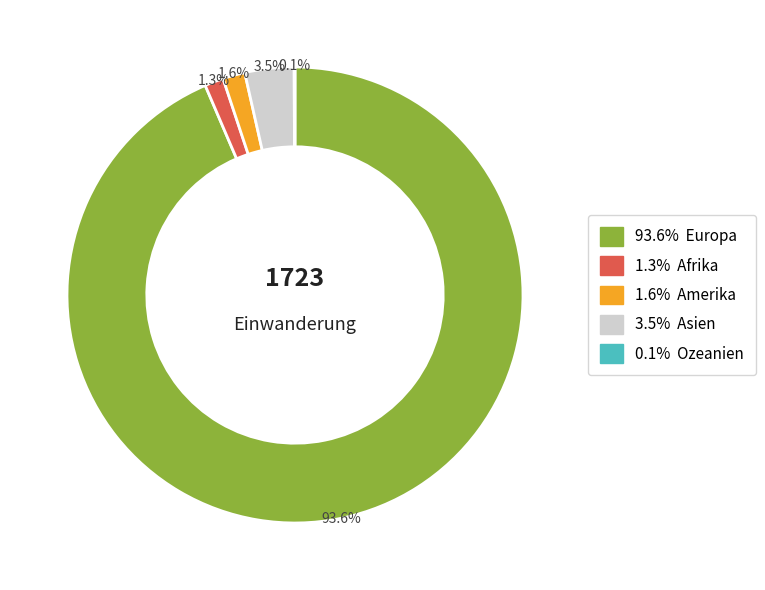

Is there a majority slice in this chart?

Yes